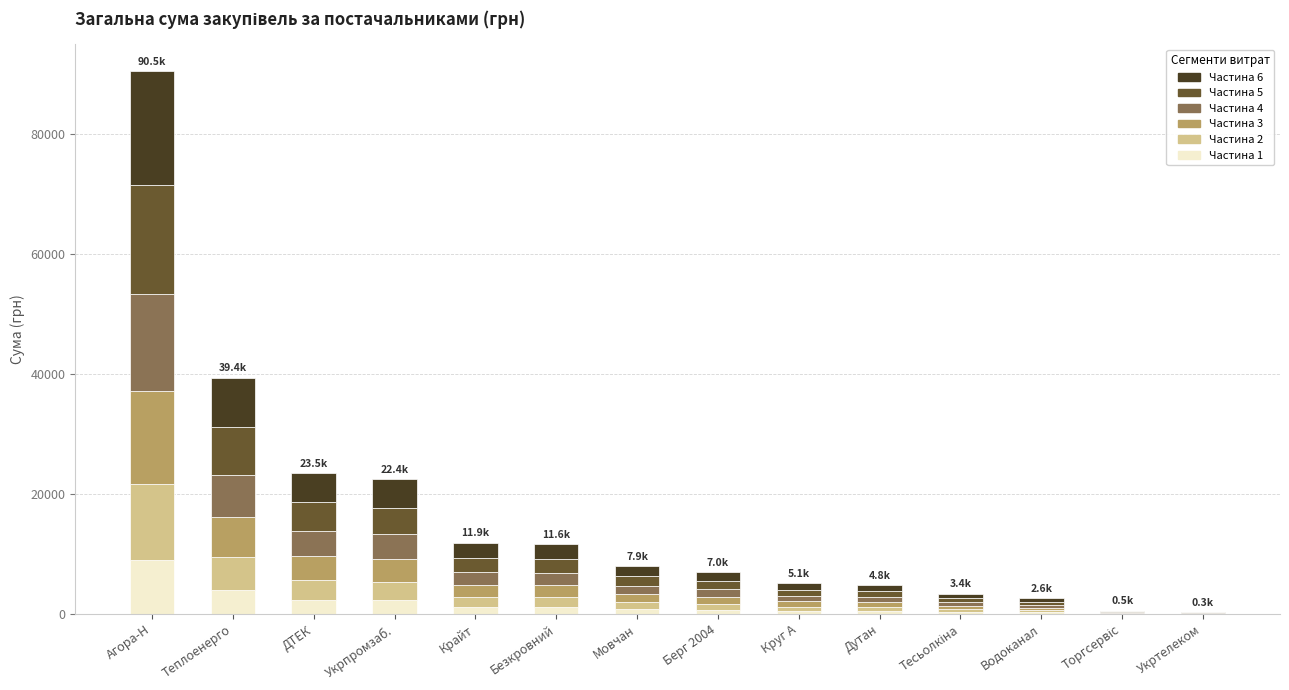

What is the highest value of the Частина 1 series?

9045.2